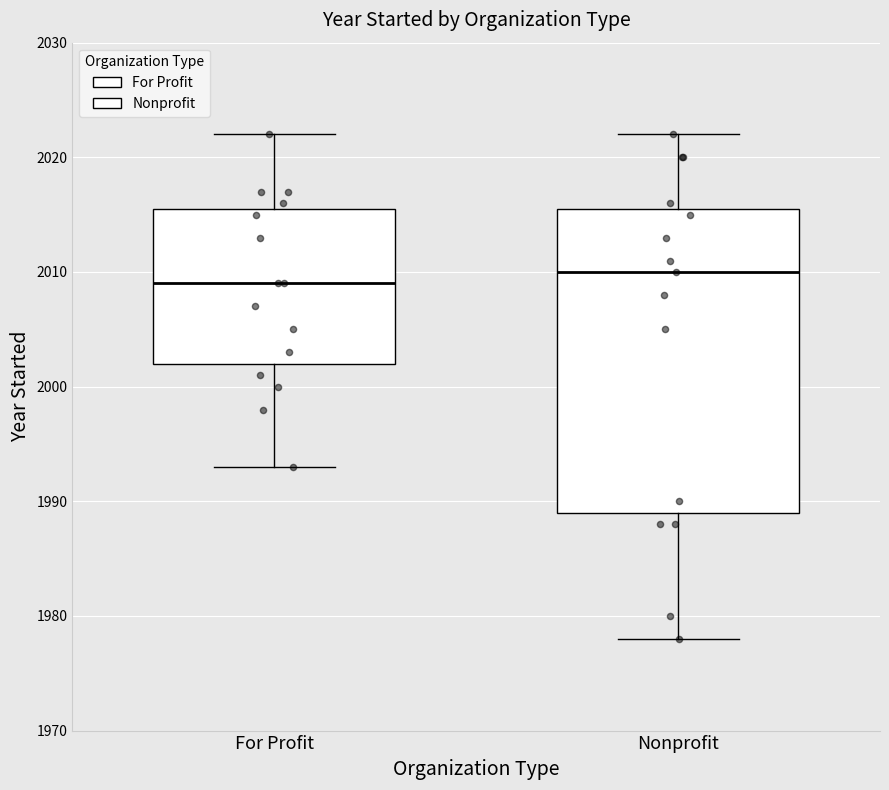

Comparing the boxes themselves (not the whiskers), which one is the tallest?

Nonprofit